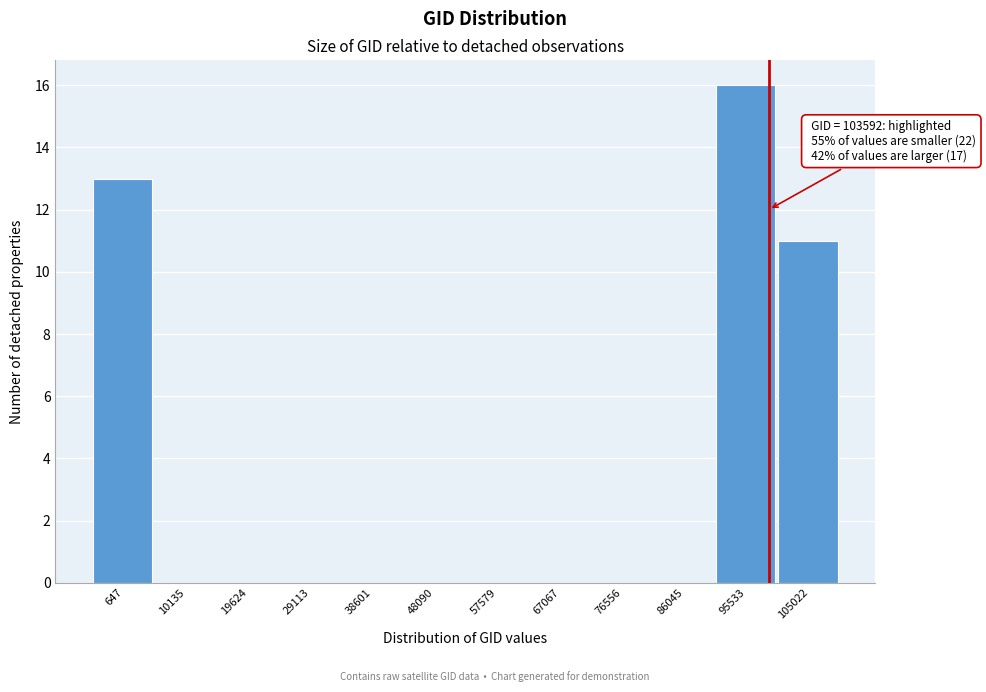

Reading left to right, transcribe all the data shown in this chart.

647=13	10135=0	19624=0	29113=0	38601=0	48090=0	57579=0	67067=0	76556=0	86045=0	95533=16	105022=11